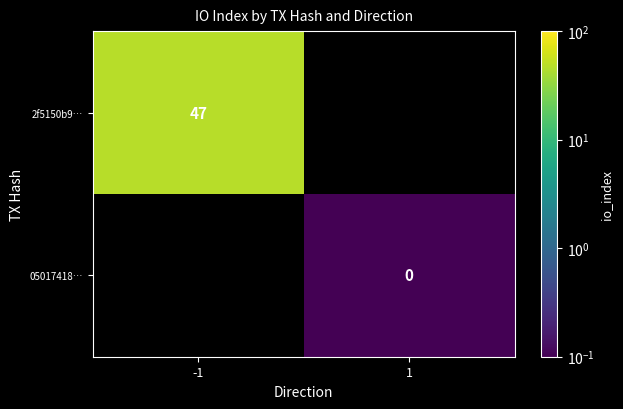

At how many categories does at least one series exceed 8?

1